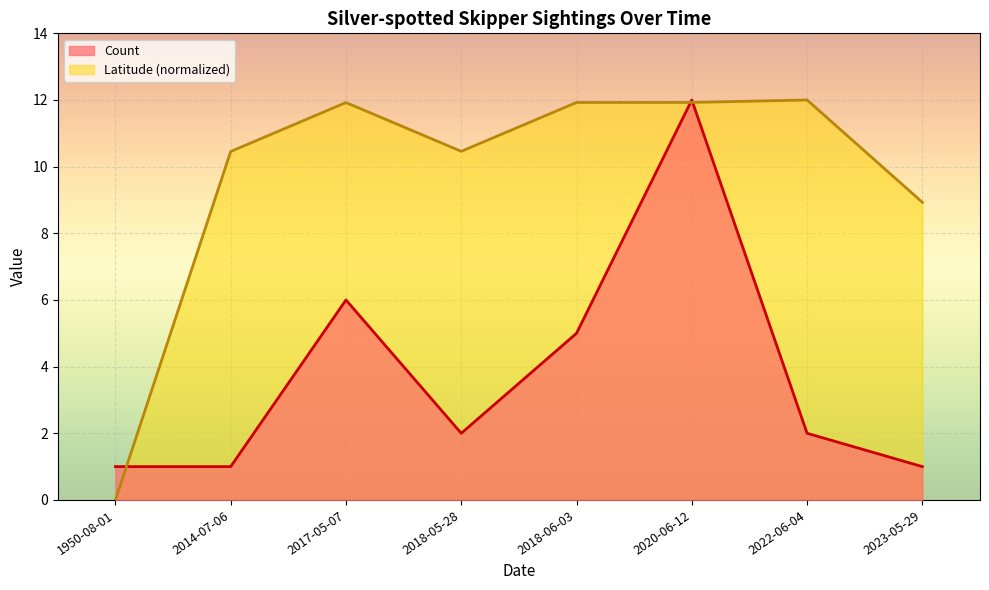

Between 2018-05-28 and 2020-06-12, which series saw the biggest shift?

Count